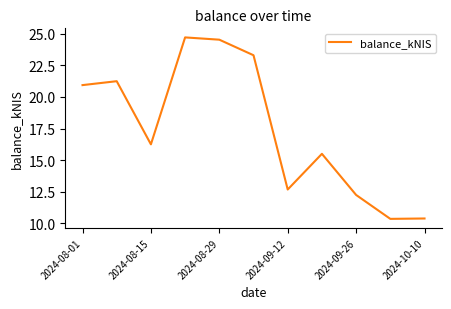

Does the chart display data point markers on the line(s)?

No